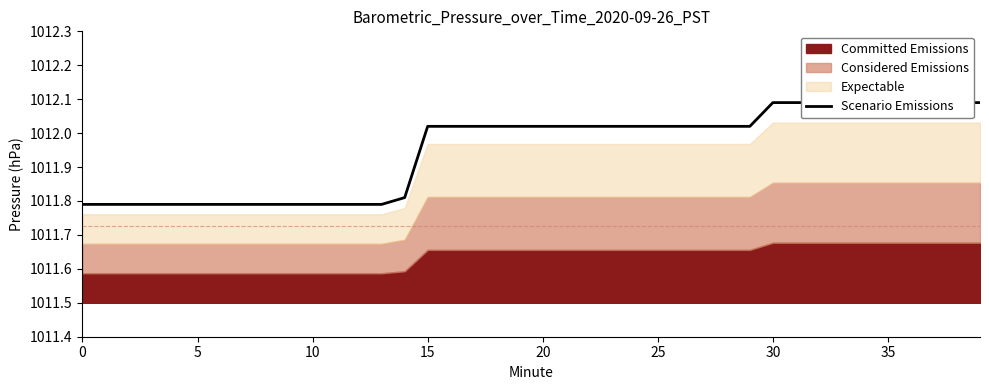

What is the average value?

1012.0